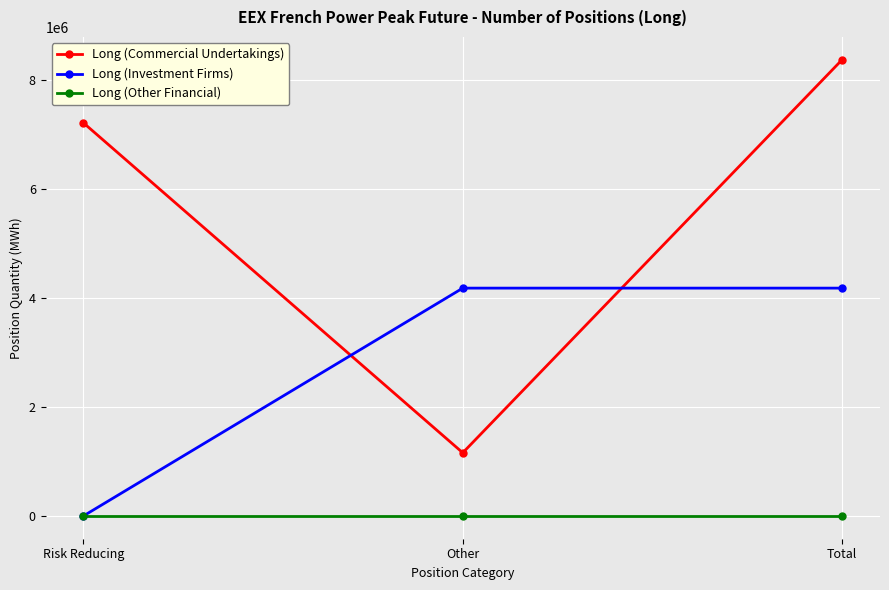

What is the label of the 2nd point from the left?

Other